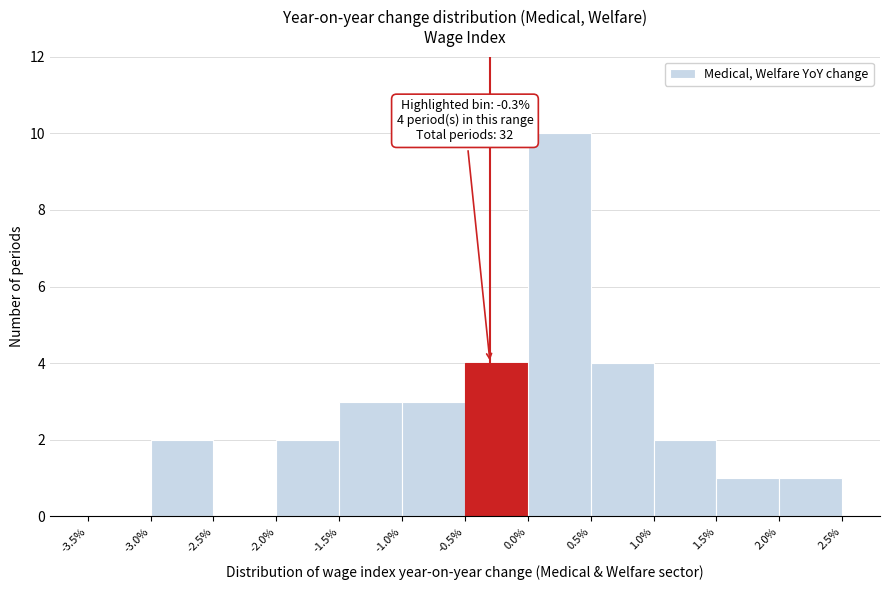

Which range on the x-axis has the tallest bar?

0.0% to 0.5%